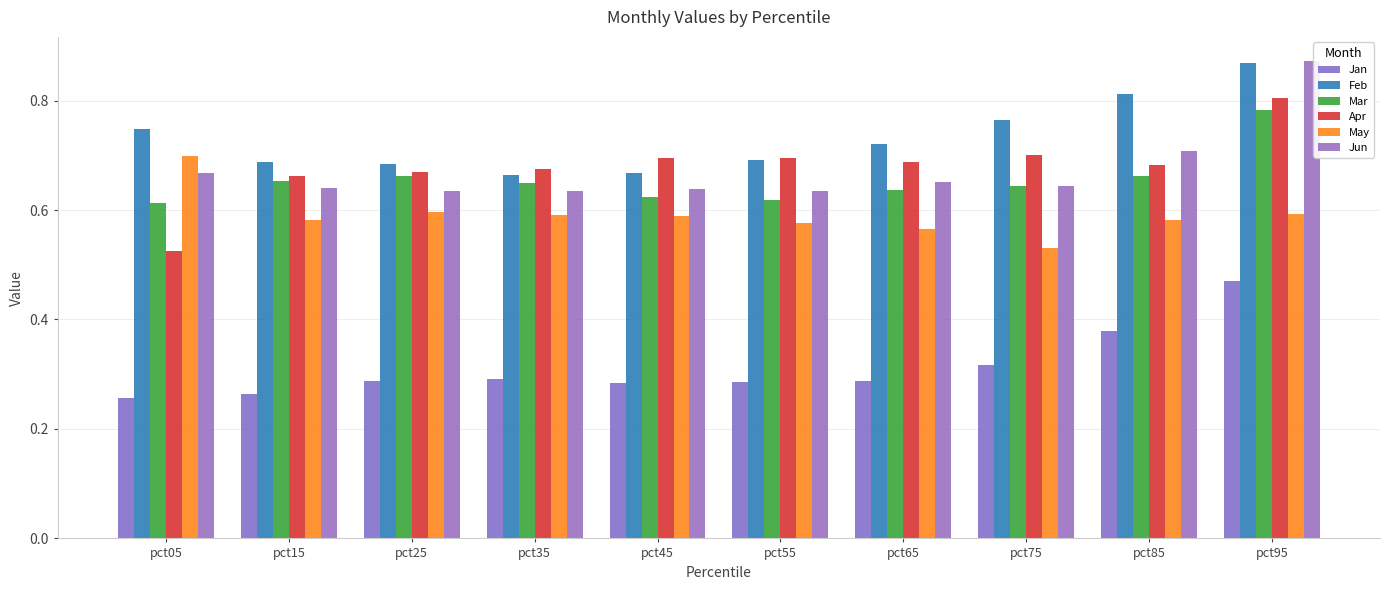

True or false: Apr has a value of 0.7 at pct85.

True